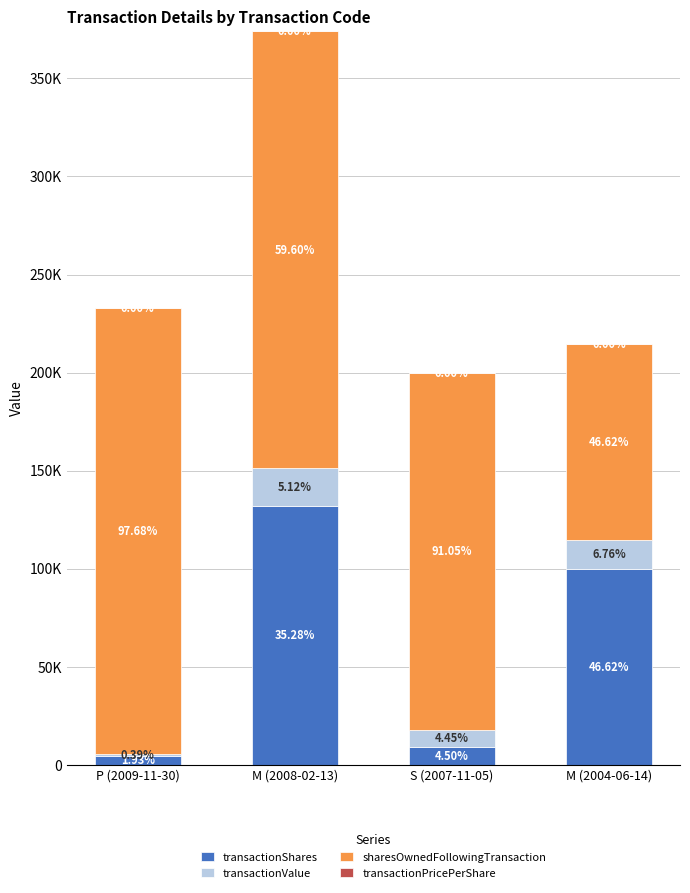

Are the bars horizontal?

No